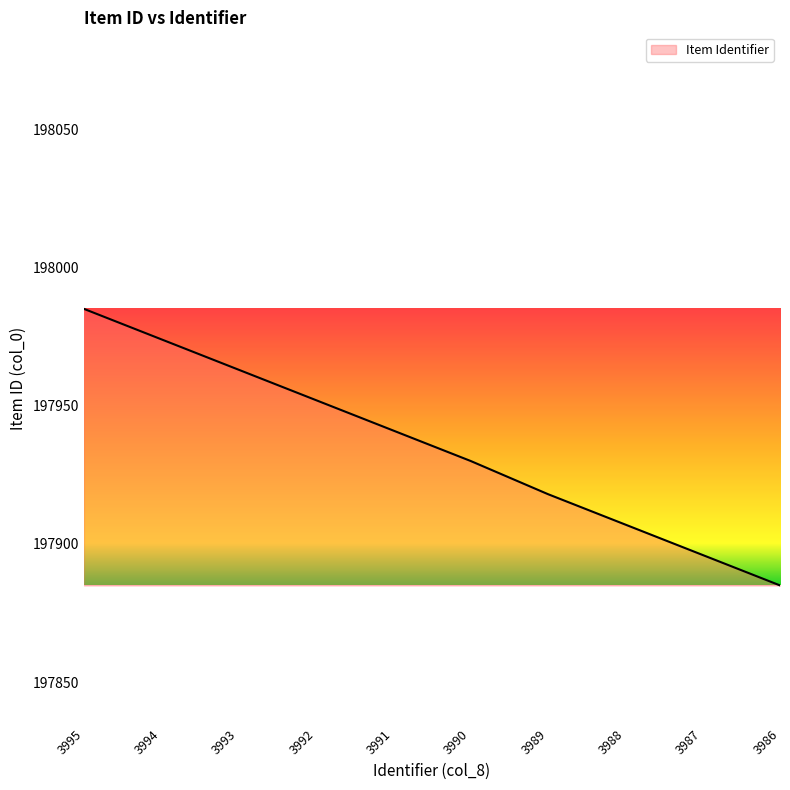

The chart shows a value of 197930 at 3990. True or false?

True